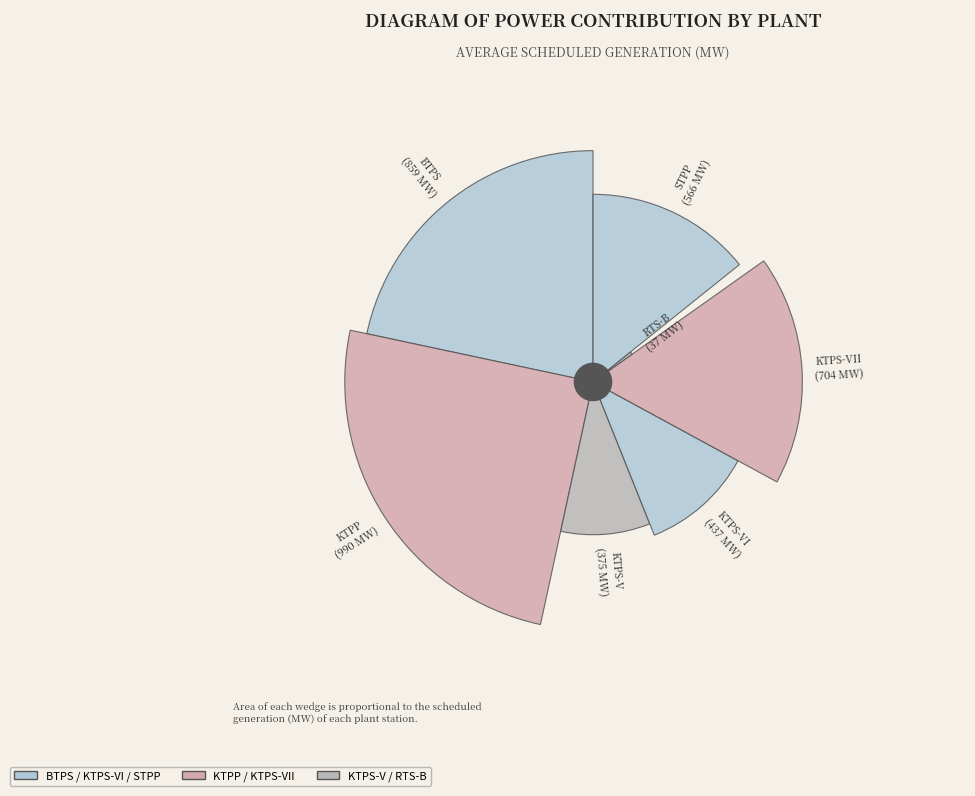

Between KTPS-VI and RTS-B, which is larger?

KTPS-VI